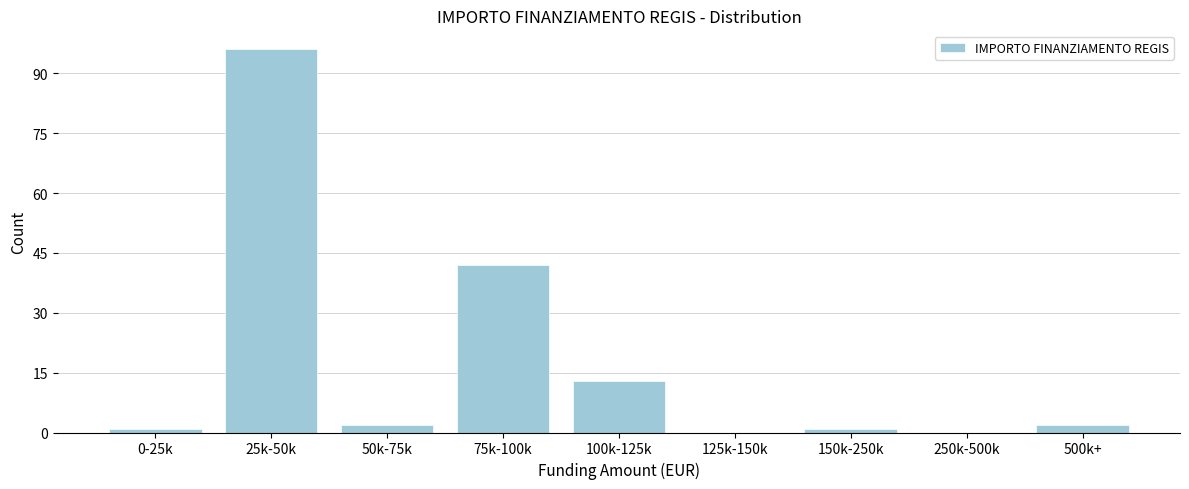

Reading left to right, transcribe all the data shown in this chart.

0-25k=1	25k-50k=96	50k-75k=2	75k-100k=42	100k-125k=13	125k-150k=0	150k-250k=1	250k-500k=0	500k+=2